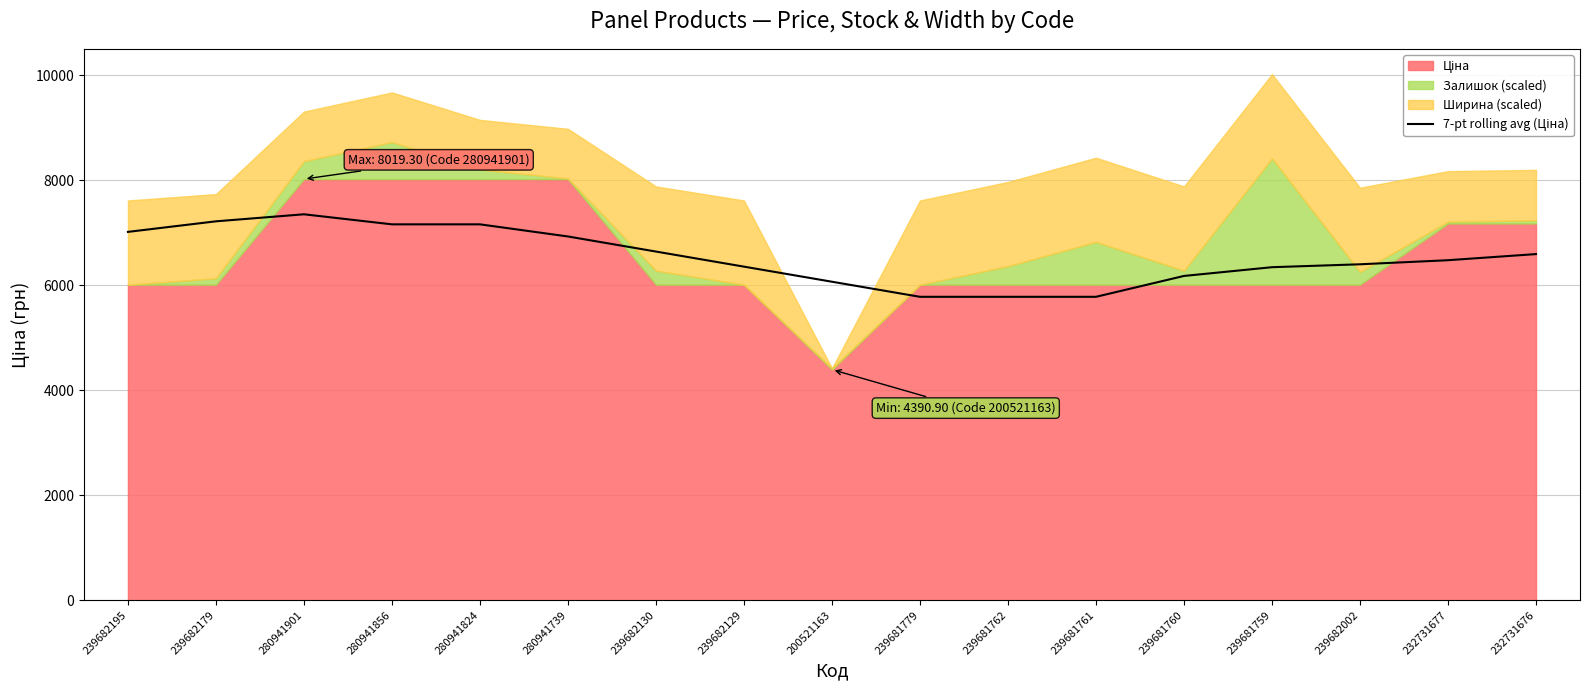

The chart shows a value of 6341.1 at 239681759. True or false?

True